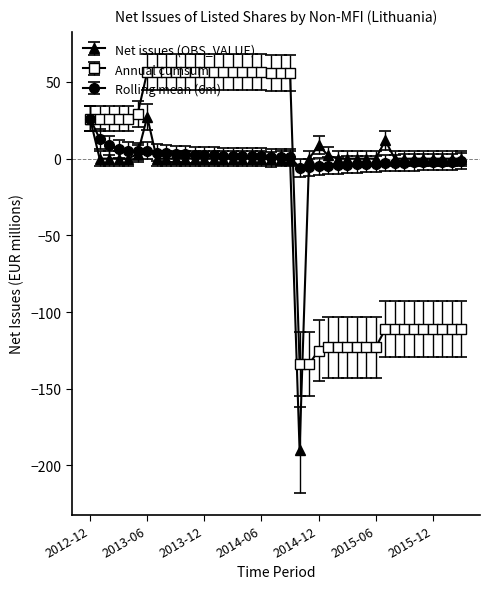

Which series has the largest total across all categories?

Rolling mean (6m)